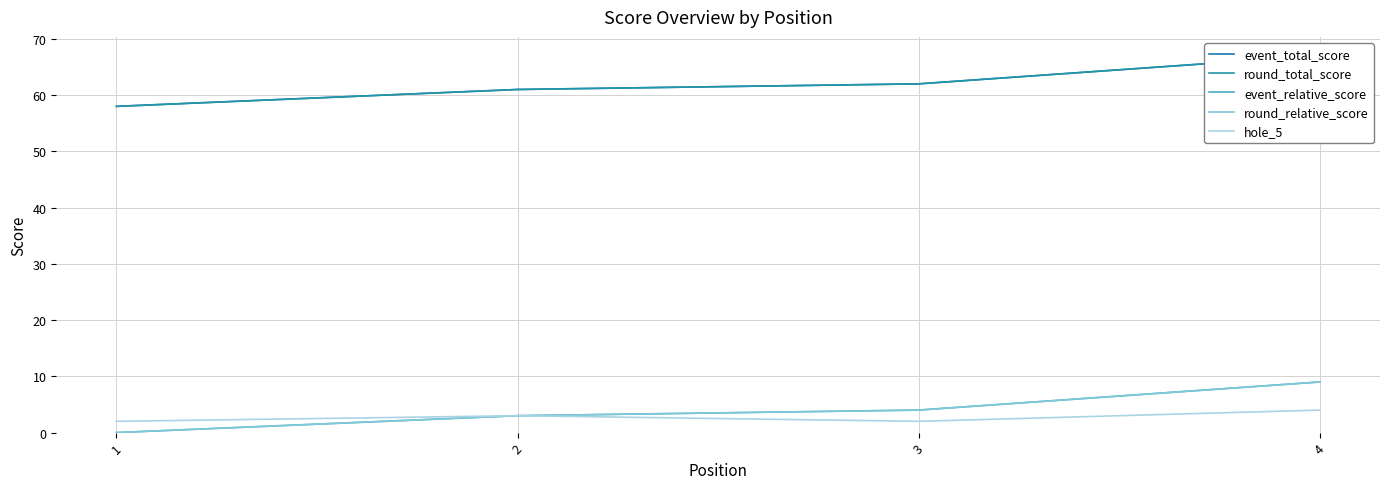

True or false: round_relative_score has a value of 14 at 4.

False